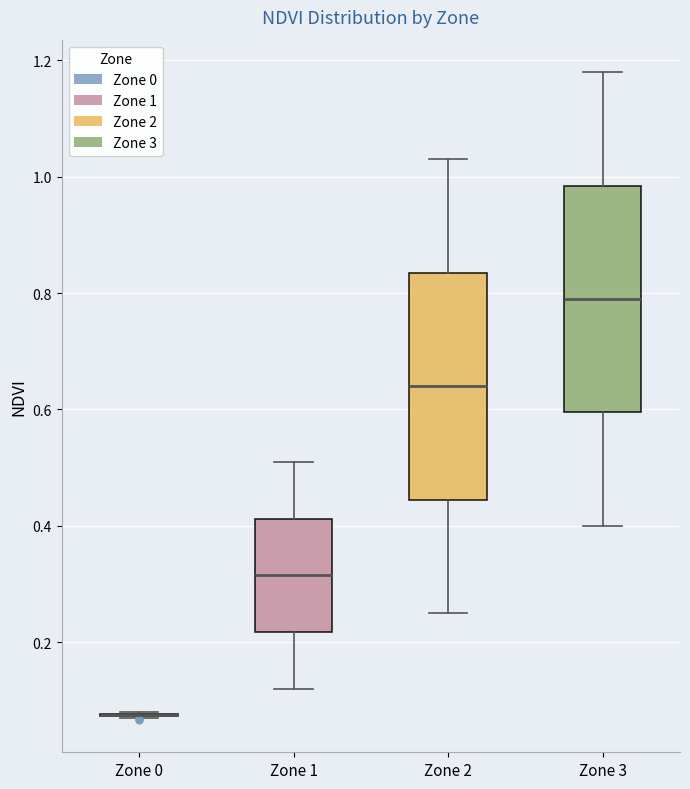

Reading left to right, read every box against the y-axis: the position of its median line, the range the box covers, and the ends of its whiskers. The values are not printed on the chart, so give them approximately, as read against the axis.

Zone 0: box collapsed to a line at 0.08, whiskers 0.06 to 0.08
Zone 1: median 0.32, box 0.22 to 0.42, whiskers 0.12 to 0.52
Zone 2: median 0.64, box 0.44 to 0.84, whiskers 0.26 to 1.04
Zone 3: median 0.80, box 0.60 to 0.98, whiskers 0.40 to 1.18